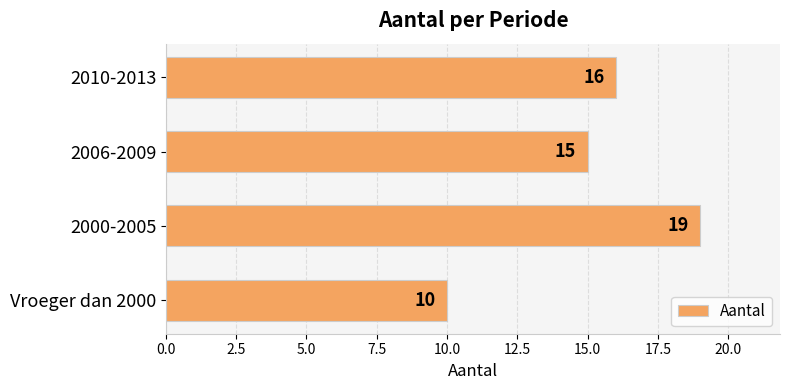

The value at 2000-2005 is 19. True or false?

True